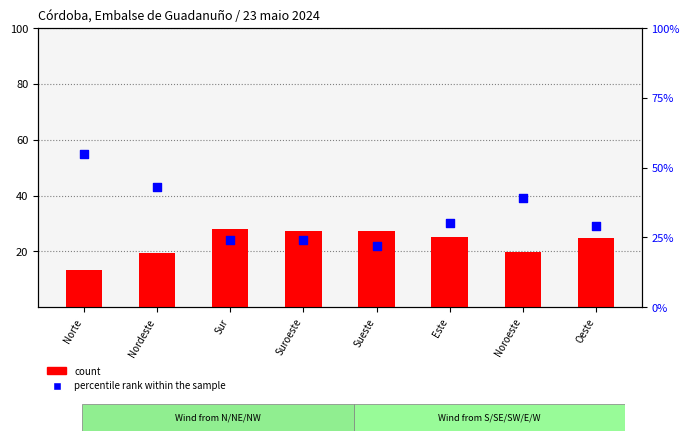

At which category is the sum across all series the highest?

Norte